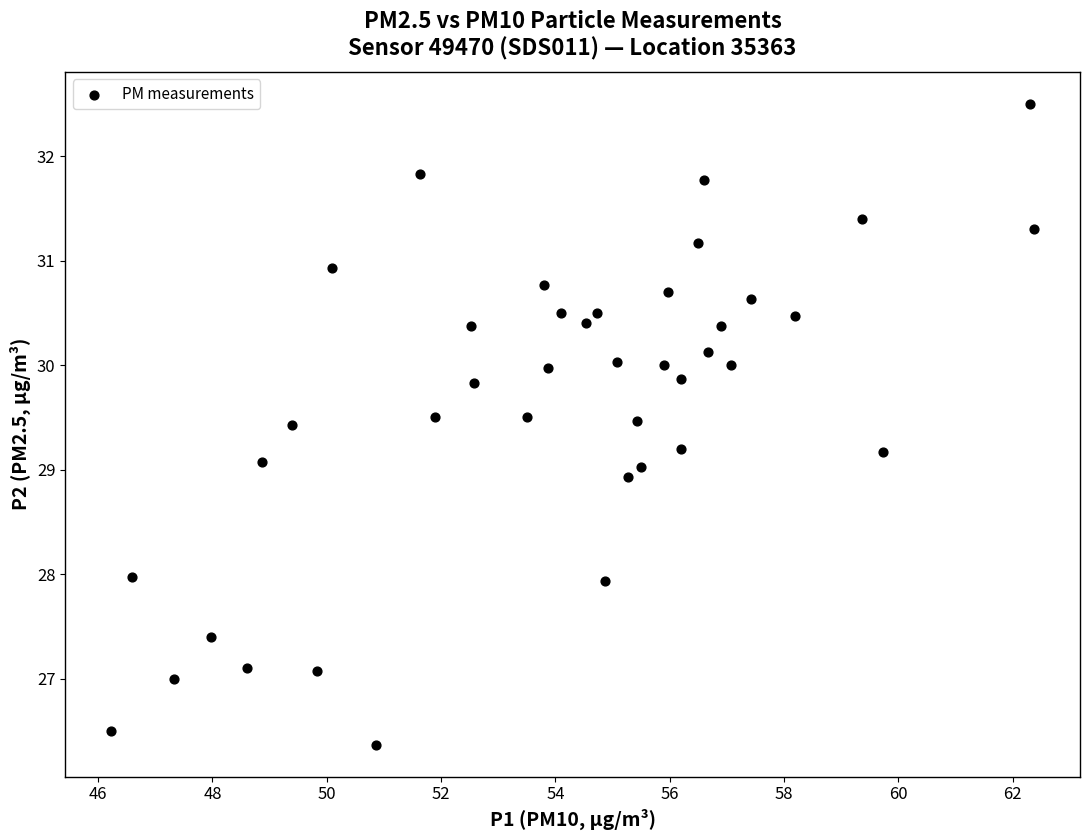

What is the range of X values (max minus min)?

16.1